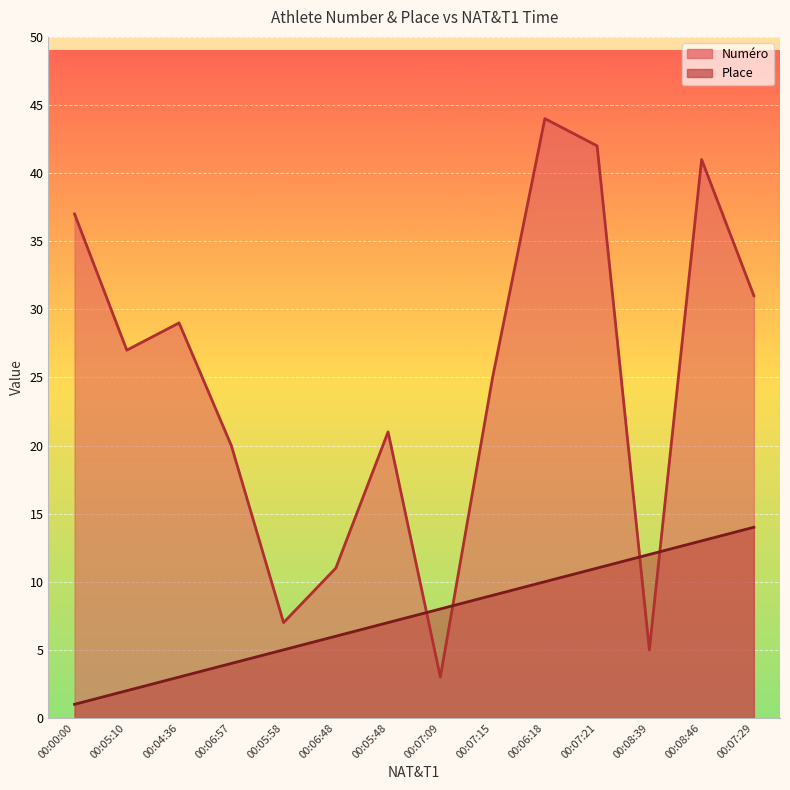

What are all the series names shown in the legend?

Numéro, Place